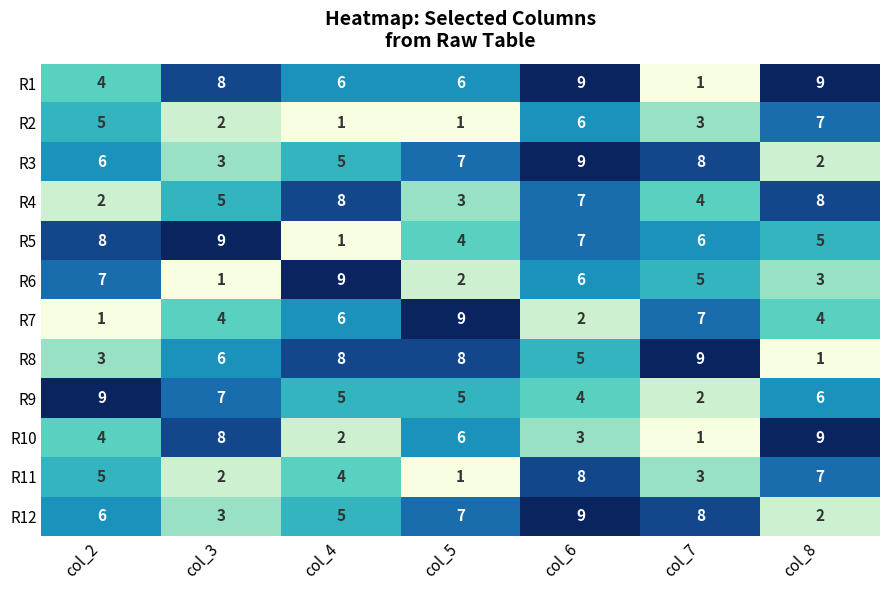

List the labels in order of R6 value, smallest first.

col_3, col_5, col_8, col_7, col_6, col_2, col_4